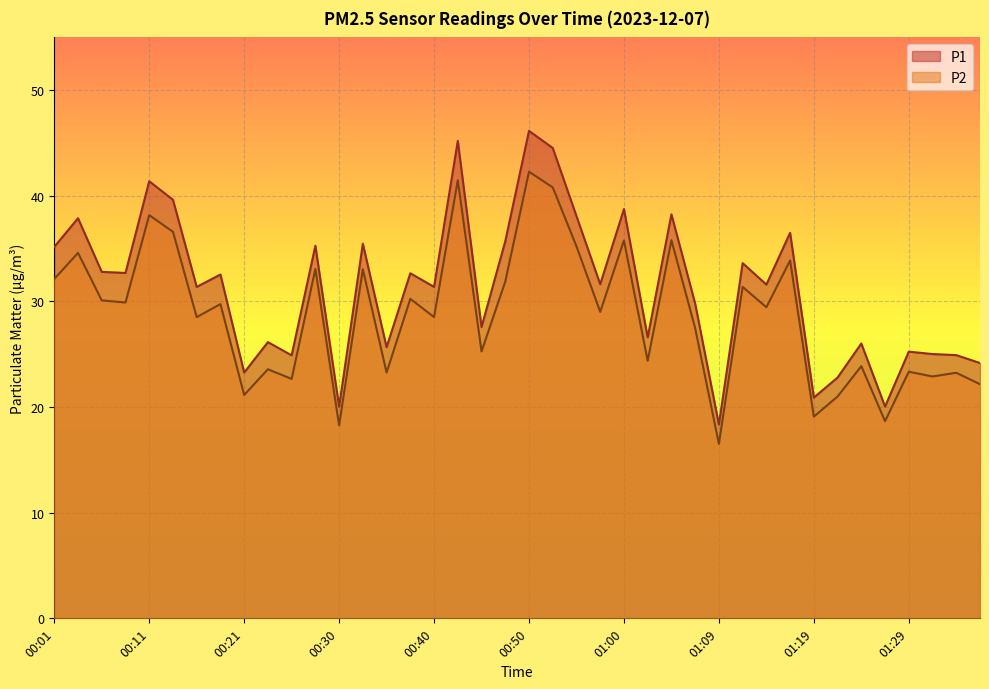

At which category does P2 reach its first local peak?

00:04